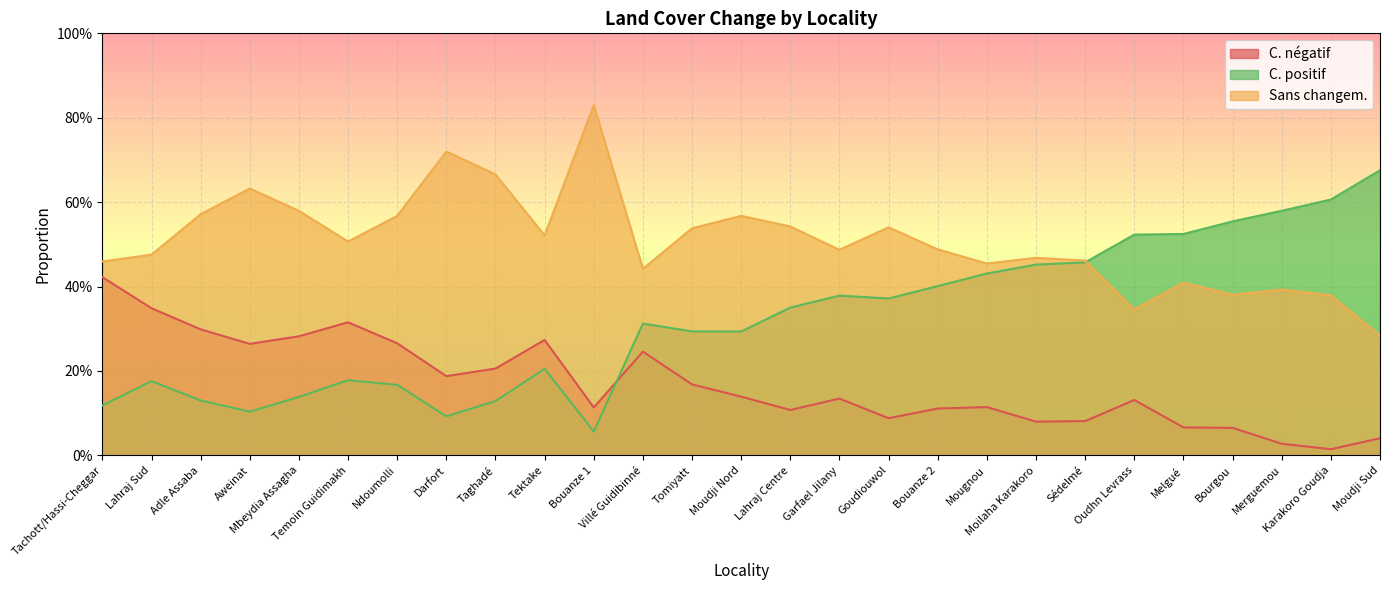

Which series ends up on top after the final intersection of C. négatif and C. positif?

C. positif